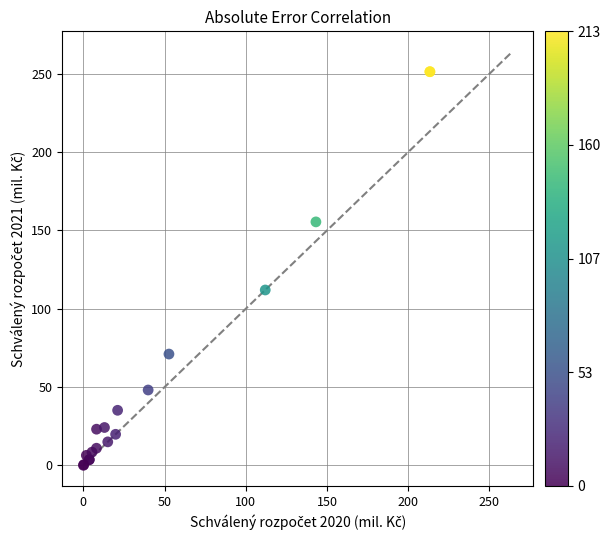

What Y value in the scatter plot is closest to 125?

112.0